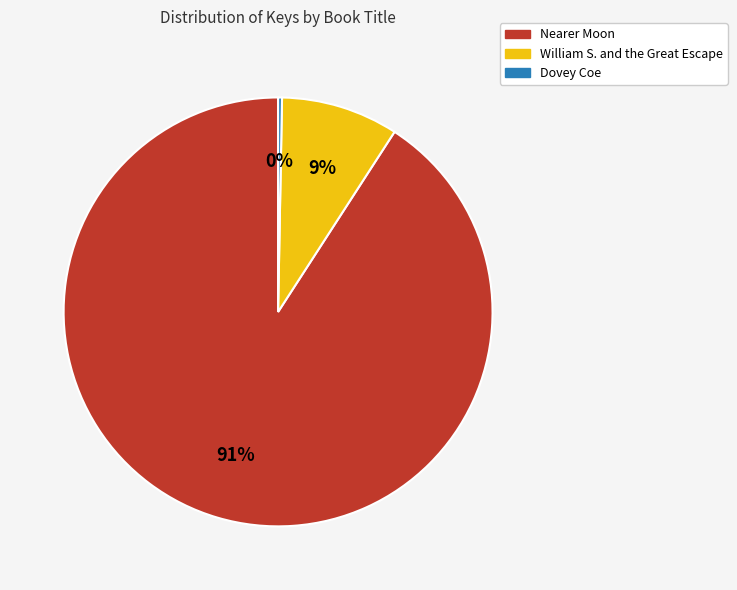

What is the largest slice in the pie chart?

Nearer Moon